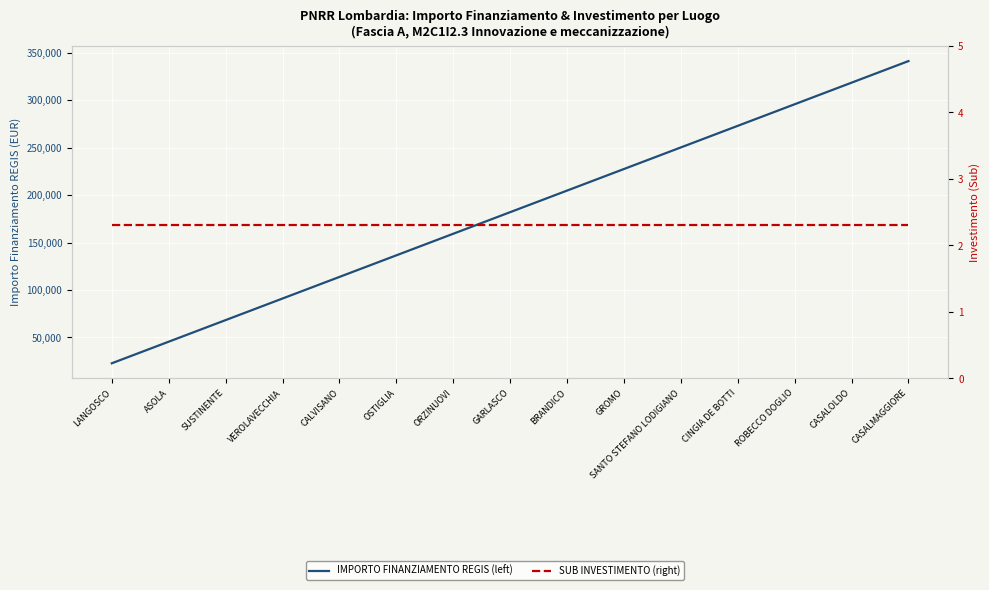

True or false: SUB INVESTIMENTO (right) and IMPORTO FINANZIAMENTO REGIS (left) cross at least once.

False